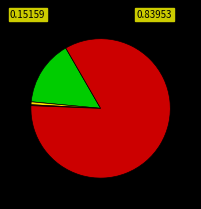

Is there any slice that represents more than half of the pie?

Yes